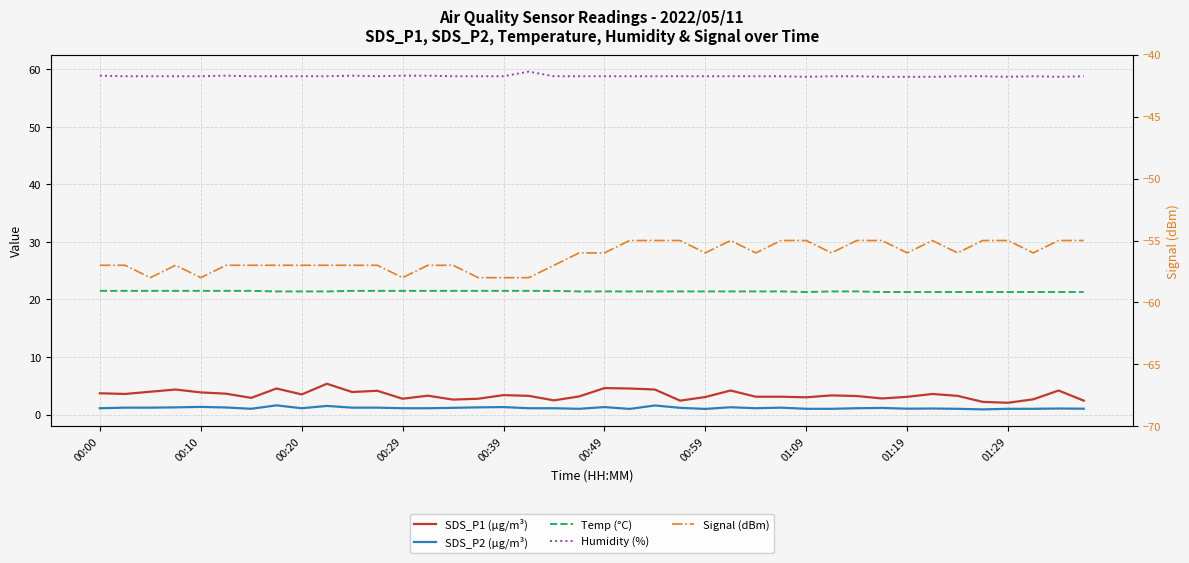

At which label does SDS_P1 (µg/m³) first exceed 3?

00:00